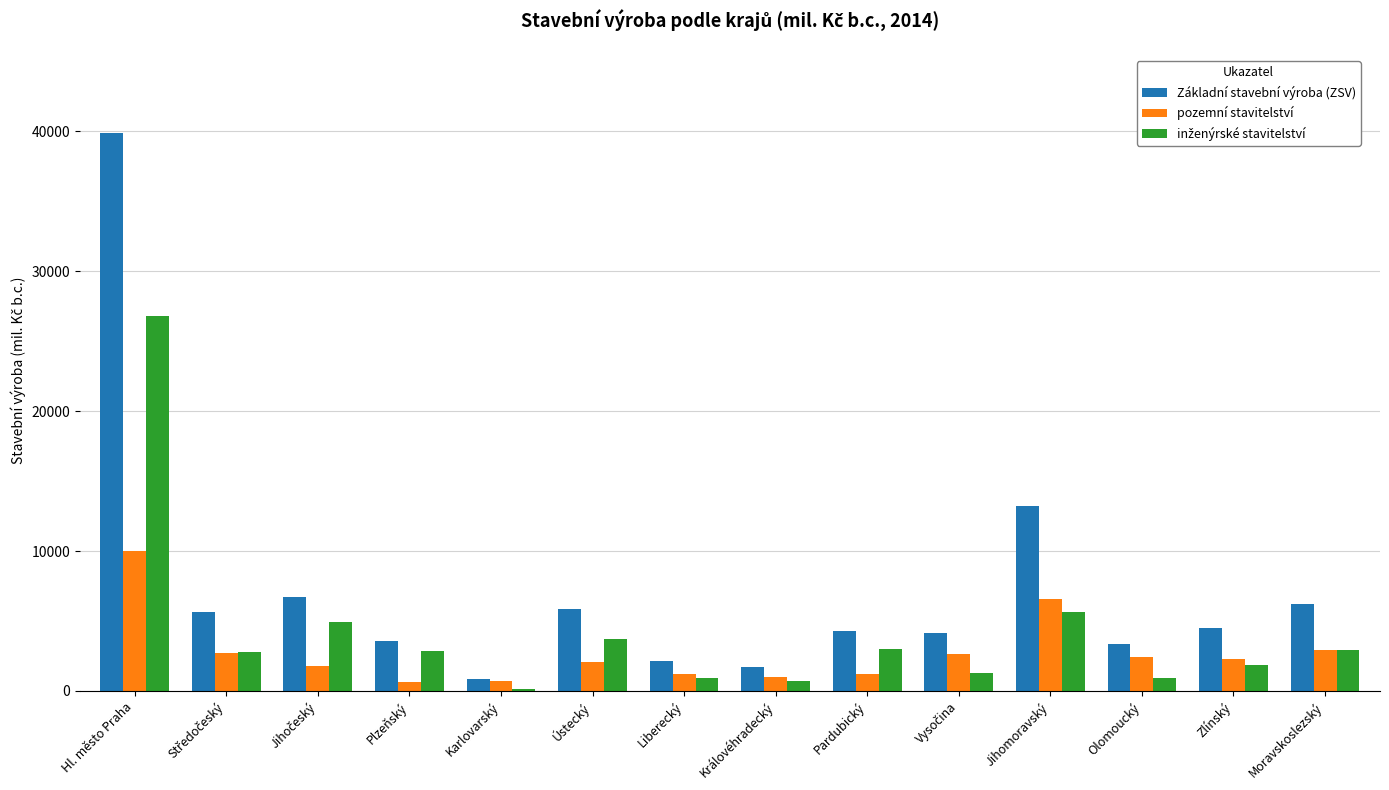

True or false: Základní stavební výroba (ZSV) has a value of 1904 at Olomoucký.

False